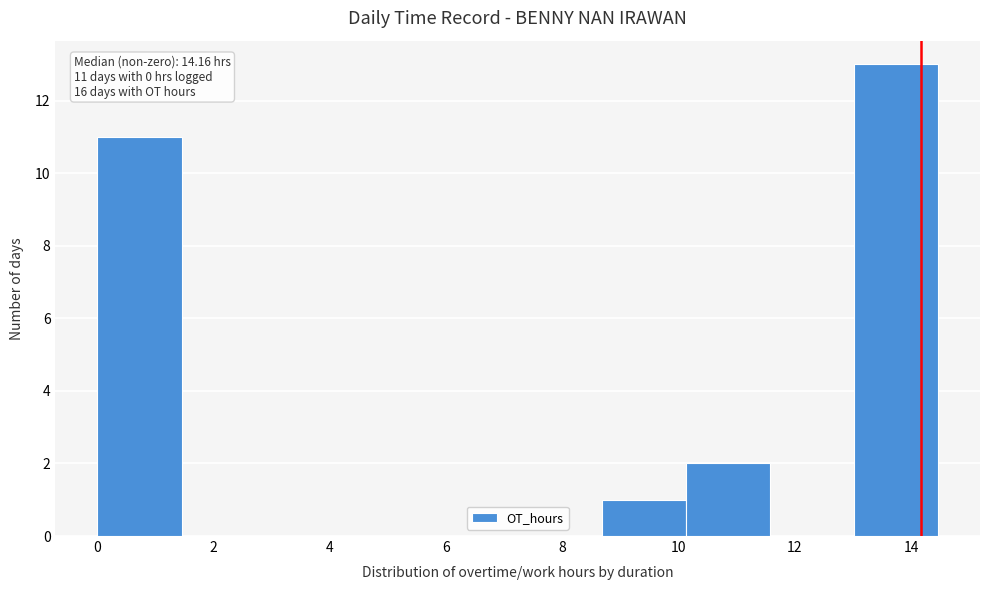

Over which range of the x-axis is the bar tallest?

13.0 to 14.4